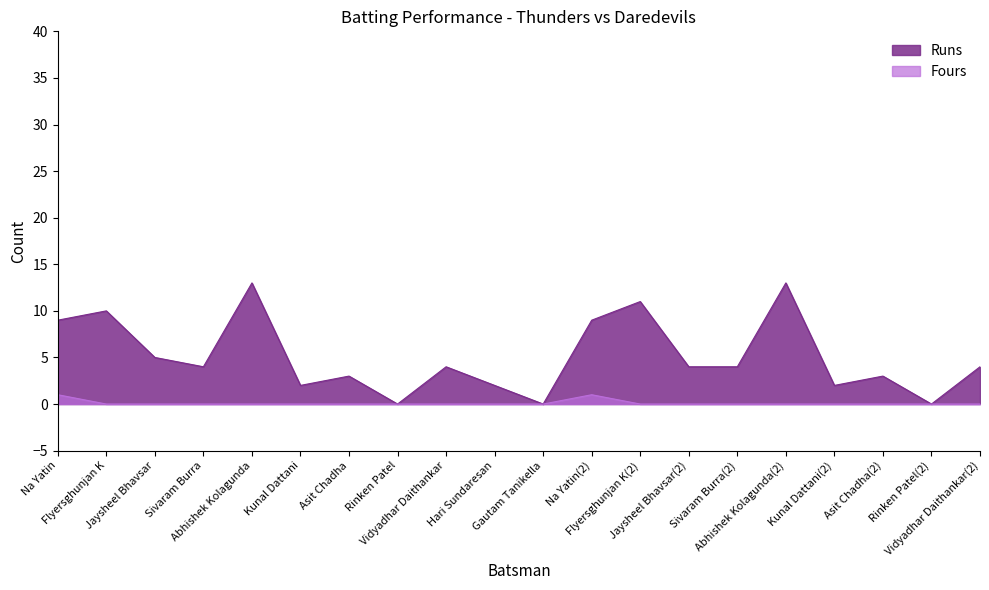

What are all the series names shown in the legend?

Runs, Fours